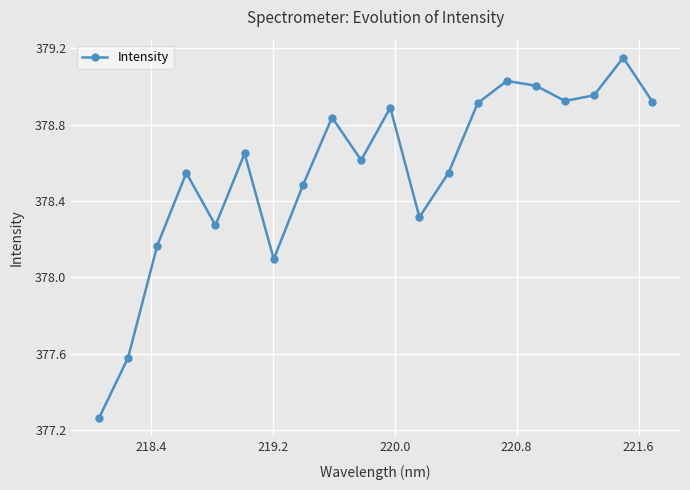

How many data points are less than 378?

2